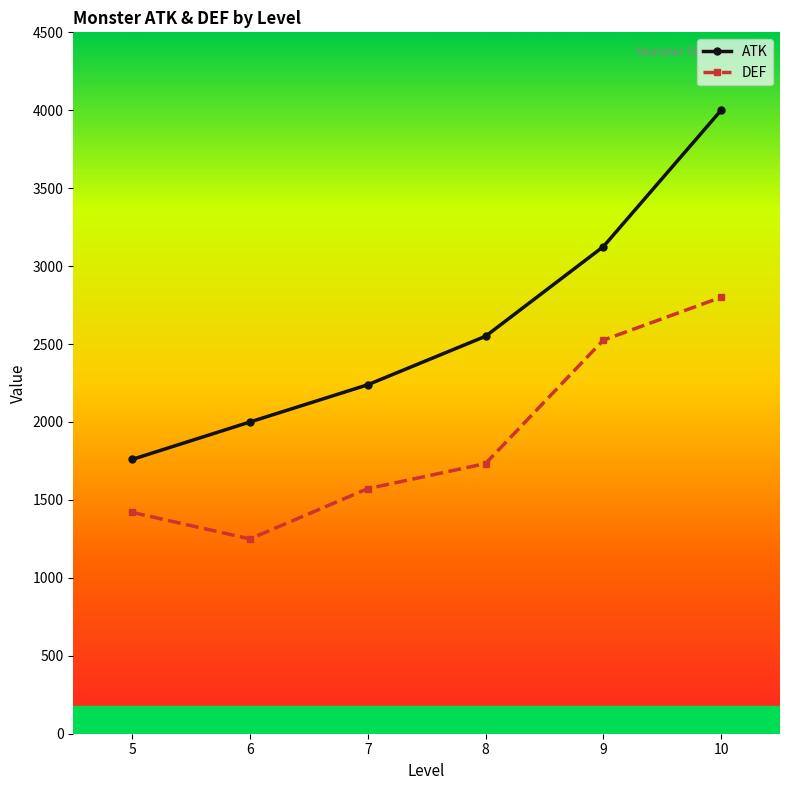

How many lines are shown in the chart?

2